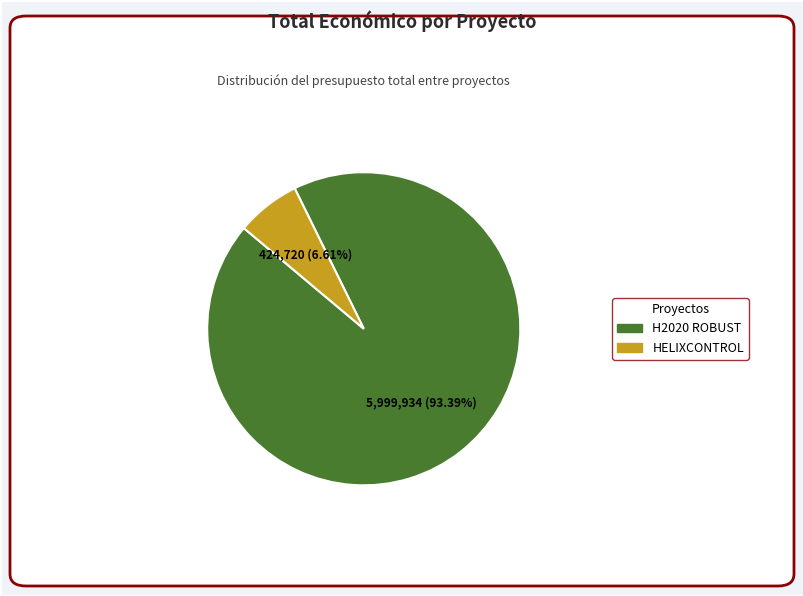

True or false: H2020 ROBUST accounts for 93% of the total.

True